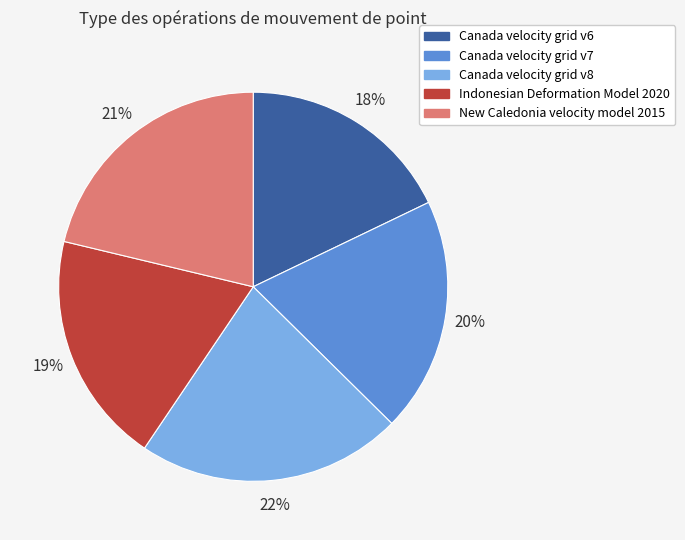

True or false: Canada velocity grid v8 accounts for 22% of the total.

True